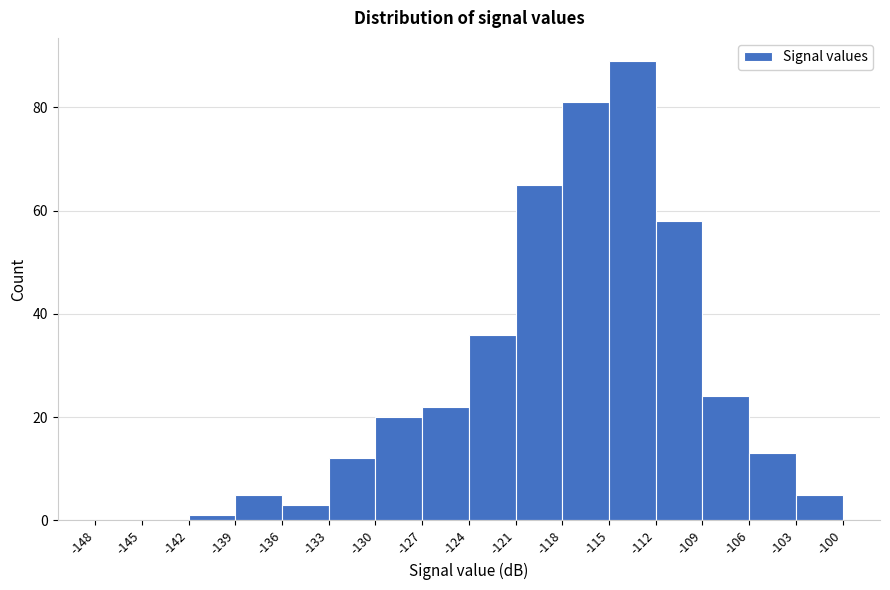

What is the height of the bar covering -121 to -118 on the x-axis? The values are not printed on the chart, so give them approximately, as read against the axis.

66